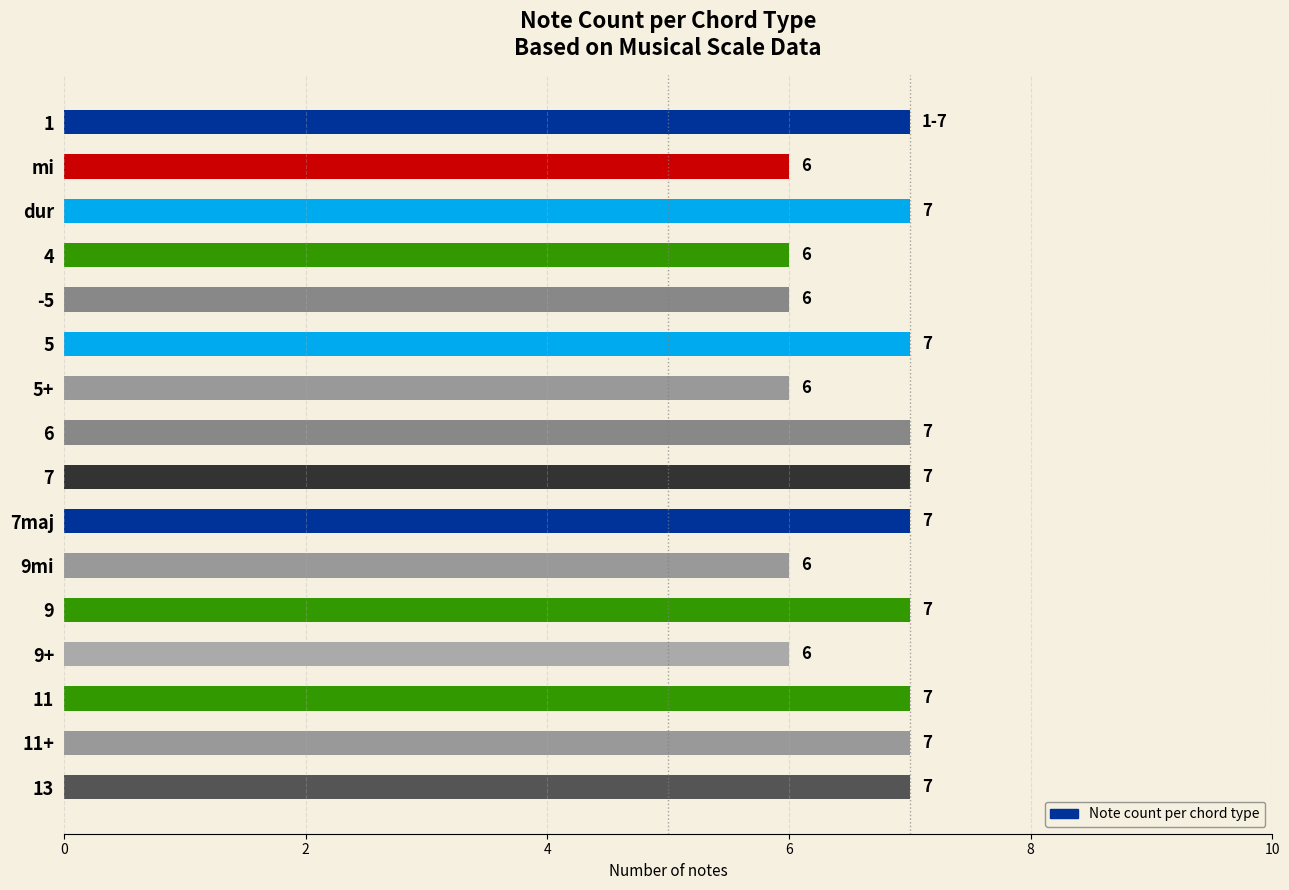

Does the chart contain any negative values?

No